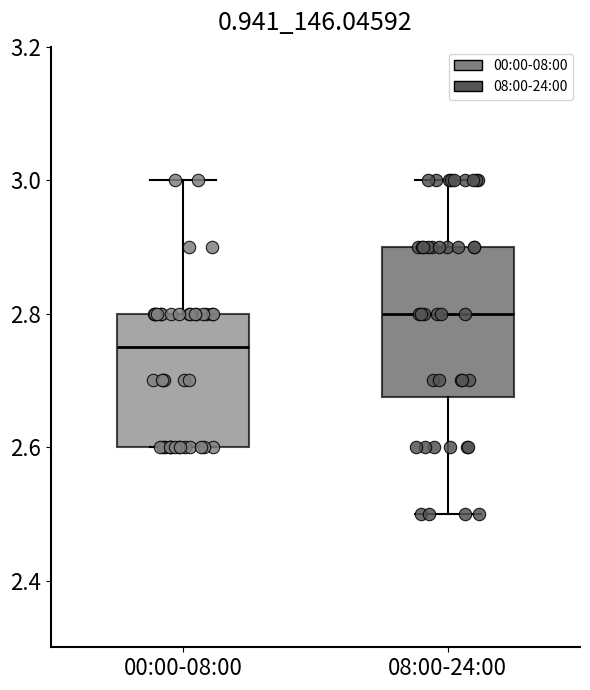

Which box's median line is the highest?

08:00-24:00